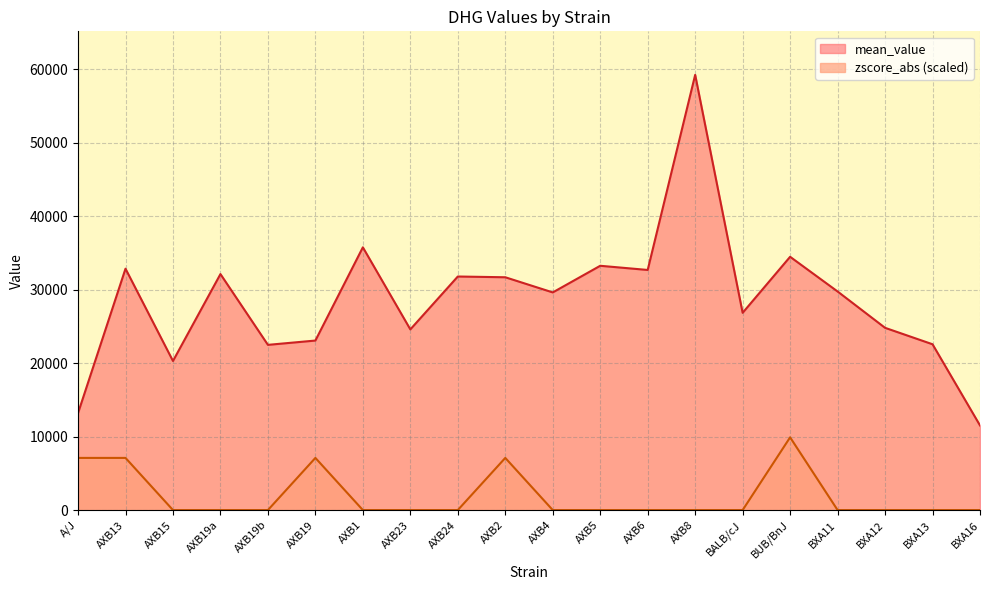

Reading right to left, extract all data points from this chart.

mean_value: BXA16=11521.7	BXA13=22574.1	BXA12=24812.0	BXA11=29759.4	BUB/BnJ=34482.4	BALB/cJ=26855.7	AXB8=59252.8	AXB6=32689.4	AXB5=33258.6	AXB4=29632.3	AXB2=31695.9	AXB24=31798.0	AXB23=24596.7	AXB1=35771.2	AXB19=23078.5	AXB19b=22492.4	AXB19a=32129.7	AXB15=20296.8	AXB13=32862.8	A/J=13199.2
zscore_abs: BXA16=0.0	BXA13=0.0	BXA12=0.0	BXA11=0.0	BUB/BnJ=9900.0	BALB/cJ=0.0	AXB8=0.0	AXB6=0.0	AXB5=0.0	AXB4=0.0	AXB2=7100.0	AXB24=0.0	AXB23=0.0	AXB1=0.0	AXB19=7100.0	AXB19b=0.0	AXB19a=0.0	AXB15=0.0	AXB13=7100.0	A/J=7100.0